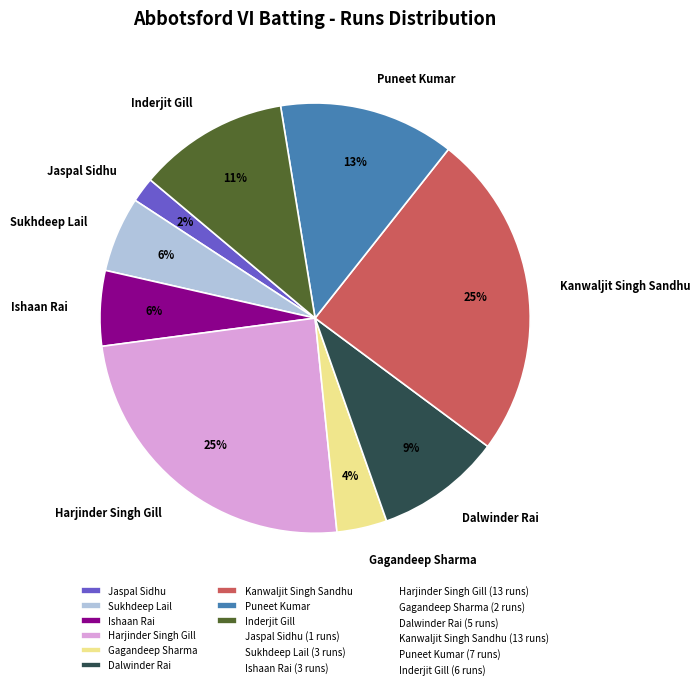

Is there any slice that represents more than half of the pie?

No